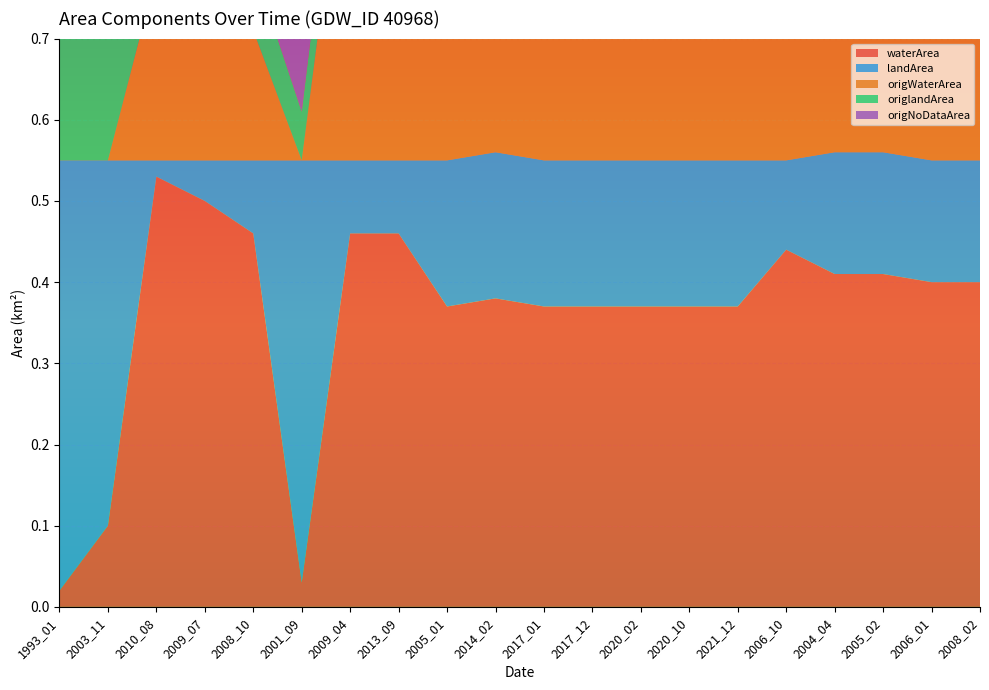

Reading left to right, extract all data points from this chart.

waterArea: 1993_01=0.0	2003_11=0.1	2010_08=0.5	2009_07=0.5	2008_10=0.5	2001_09=0.0	2009_04=0.5	2013_09=0.5	2005_01=0.4	2014_02=0.4	2017_01=0.4	2017_12=0.4	2020_02=0.4	2020_10=0.4	2021_12=0.4	2006_10=0.4	2004_04=0.4	2005_02=0.4	2006_01=0.4	2008_02=0.4
landArea: 1993_01=0.5	2003_11=0.5	2010_08=0.0	2009_07=0.1	2008_10=0.1	2001_09=0.5	2009_04=0.1	2013_09=0.1	2005_01=0.2	2014_02=0.2	2017_01=0.2	2017_12=0.2	2020_02=0.2	2020_10=0.2	2021_12=0.2	2006_10=0.1	2004_04=0.1	2005_02=0.1	2006_01=0.1	2008_02=0.1
origWaterArea: 1993_01=0.0	2003_11=0.0	2010_08=0.2	2009_07=0.4	2008_10=0.2	2001_09=0.0	2009_04=0.5	2013_09=0.5	2005_01=0.4	2014_02=0.4	2017_01=0.4	2017_12=0.4	2020_02=0.4	2020_10=0.4	2021_12=0.4	2006_10=0.4	2004_04=0.4	2005_02=0.4	2006_01=0.4	2008_02=0.4
origlandArea: 1993_01=0.3	2003_11=0.4	2010_08=0.0	2009_07=0.0	2008_10=0.1	2001_09=0.1	2009_04=0.1	2013_09=0.1	2005_01=0.2	2014_02=0.2	2017_01=0.2	2017_12=0.2	2020_02=0.2	2020_10=0.2	2021_12=0.2	2006_10=0.1	2004_04=0.1	2005_02=0.1	2006_01=0.1	2008_02=0.1
origNoDataArea: 1993_01=0.2	2003_11=0.2	2010_08=0.3	2009_07=0.1	2008_10=0.3	2001_09=0.5	2009_04=0.0	2013_09=0.0	2005_01=0.0	2014_02=0.0	2017_01=0.0	2017_12=0.0	2020_02=0.0	2020_10=0.0	2021_12=0.0	2006_10=0.0	2004_04=0.0	2005_02=0.0	2006_01=0.0	2008_02=0.0